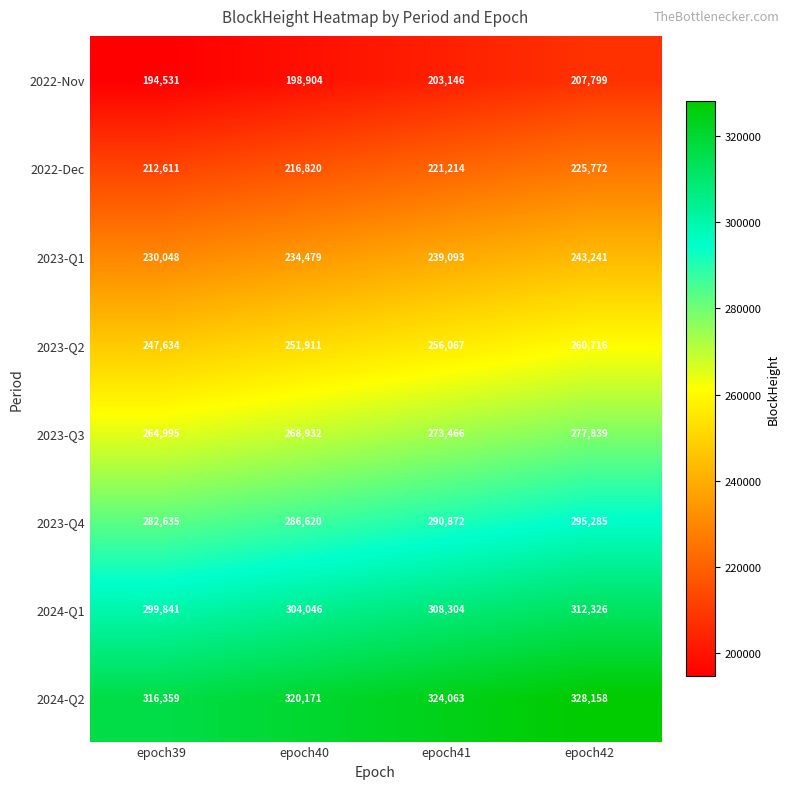

At which label is 2023-Q3 closest to 271417?

epoch41